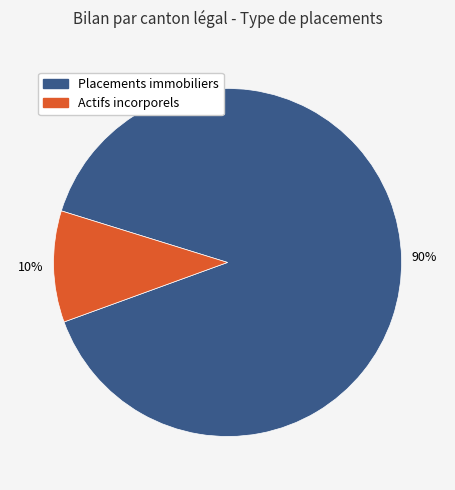

Is there any slice that represents more than half of the pie?

Yes